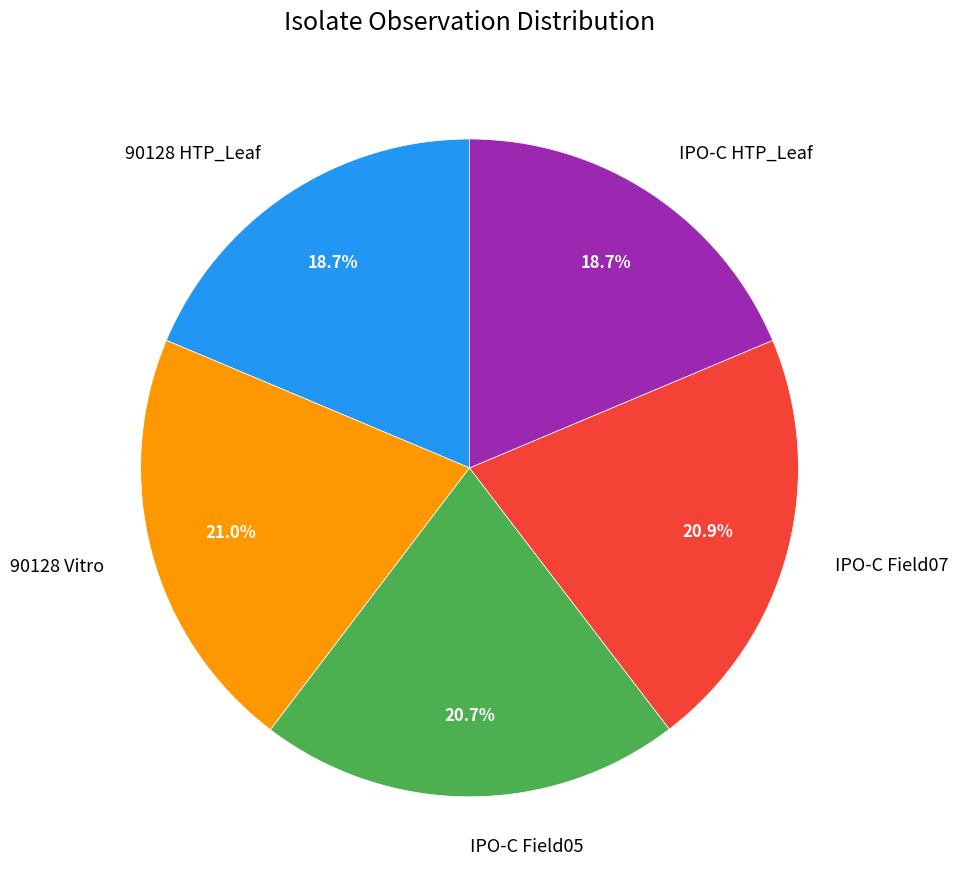

What percentage do IPO-C Field05 and IPO-C HTP_Leaf together represent?

39.4%